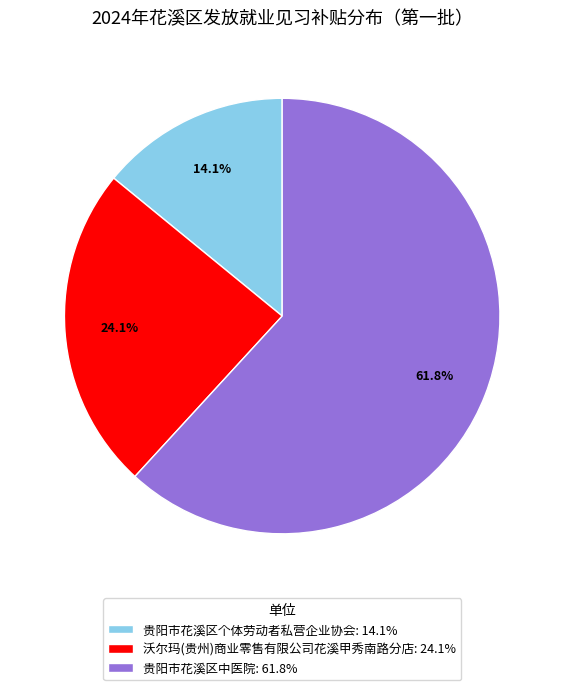

The 沃尔玛(贵州)商业零售有限公司花溪甲秀南路分店 slice represents 16% of the pie. True or false?

False